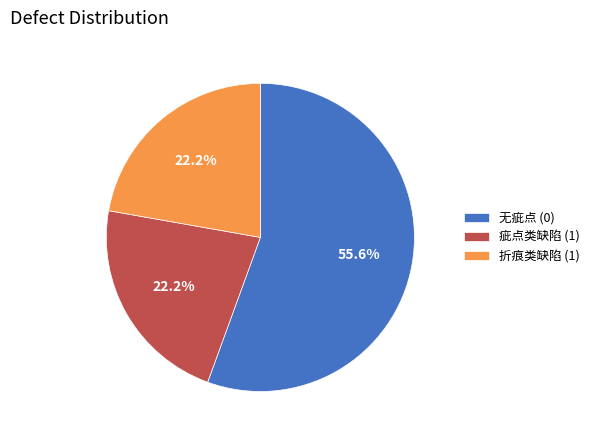

How many segments does this pie chart have?

3